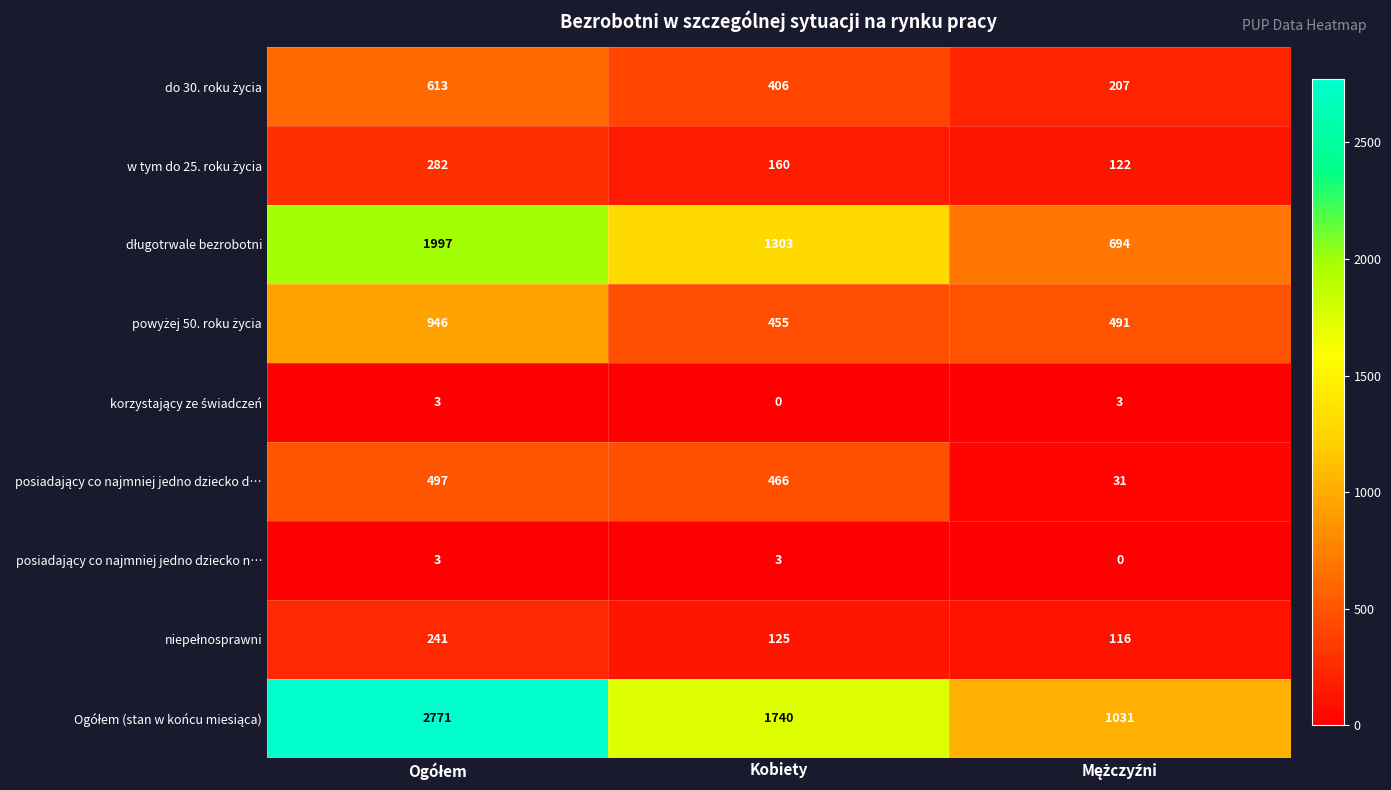

What is the greatest value displayed?

2771